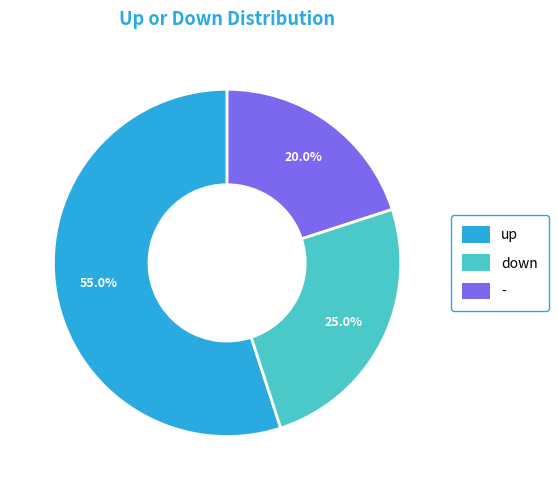

Which slice is the smallest?

-